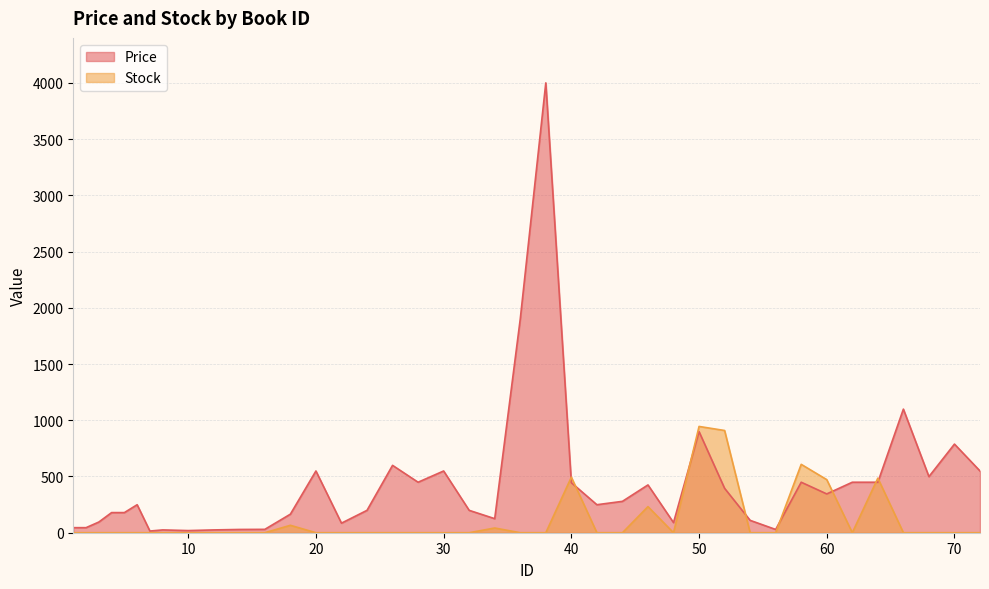

How many distinct data groups are displayed?

2